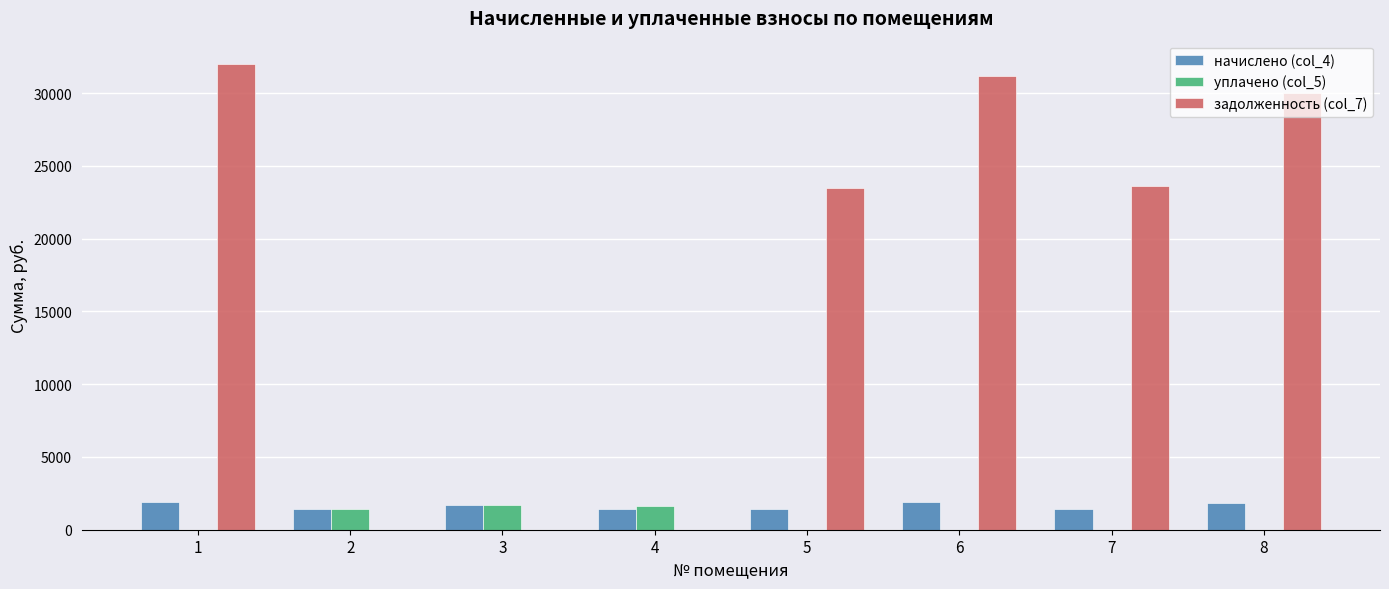

What is the total value across all series at 7?

25022.6